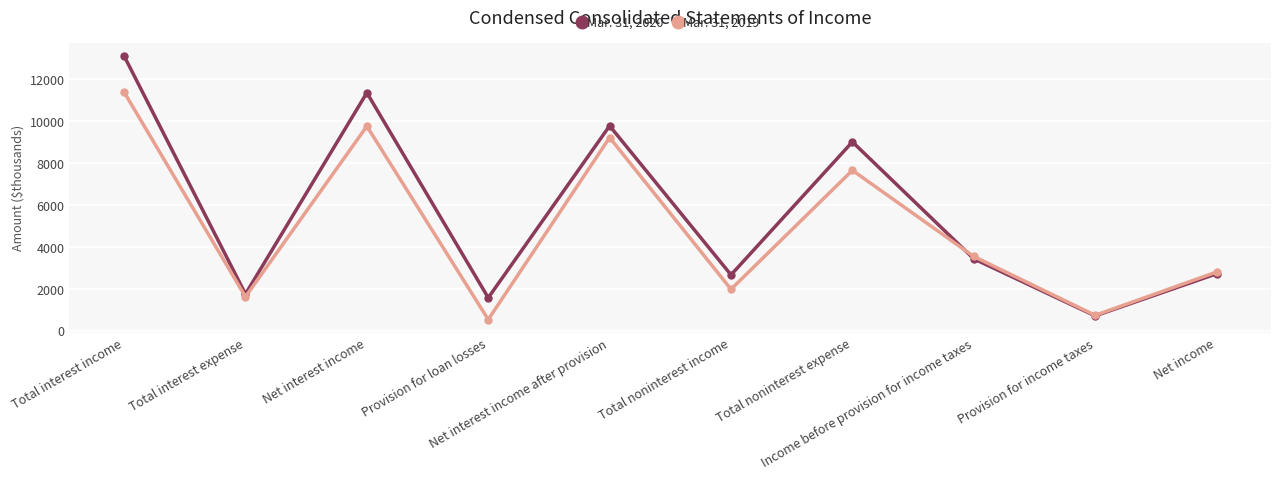

True or false: Mar. 31, 2020 has a value of 2724 at Net income.

True